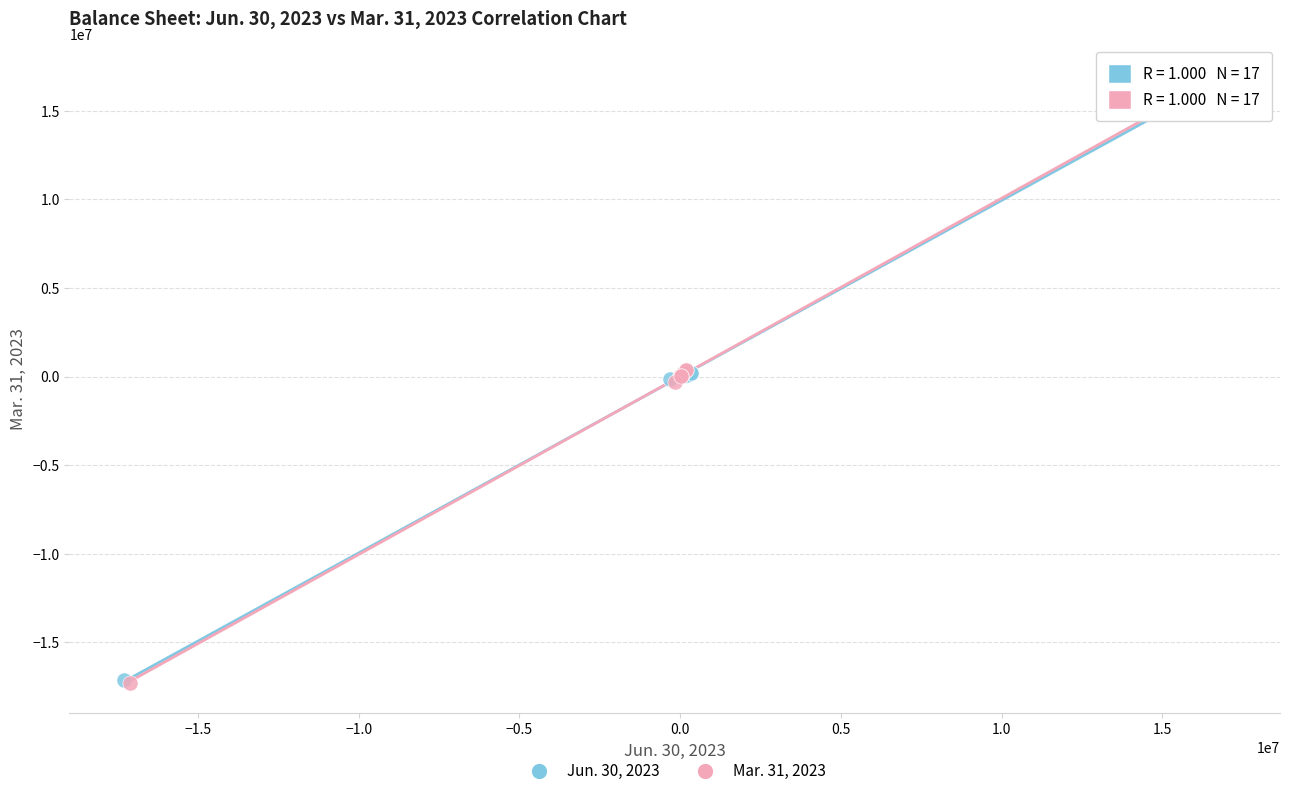

Which series has the widest spread of Y values?

Mar. 31, 2023